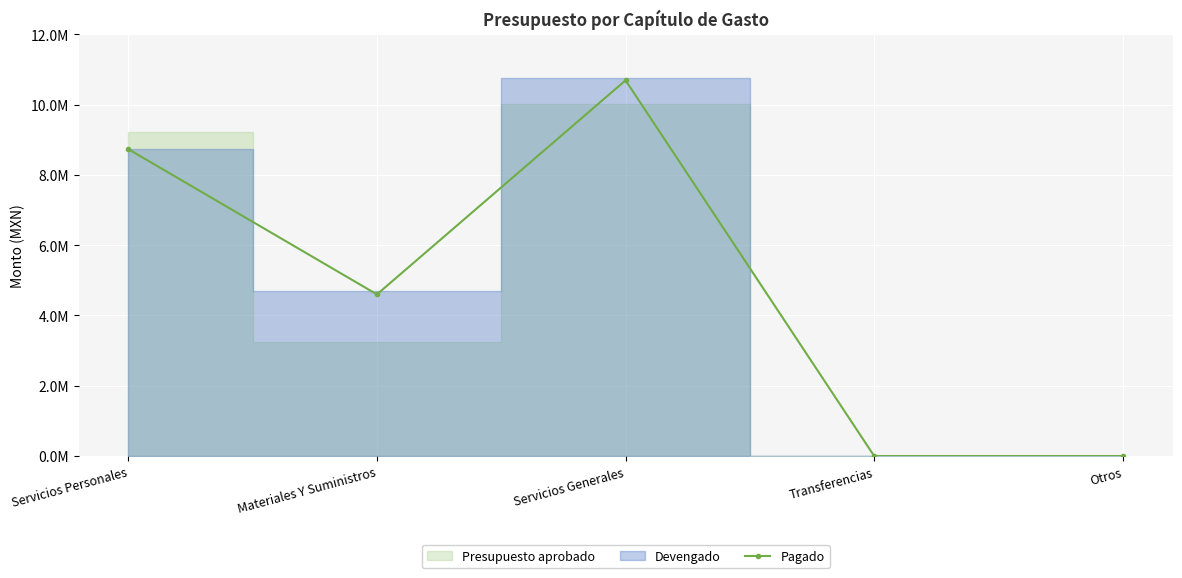

At which category does the chart reach its minimum across all series?

Transferencias